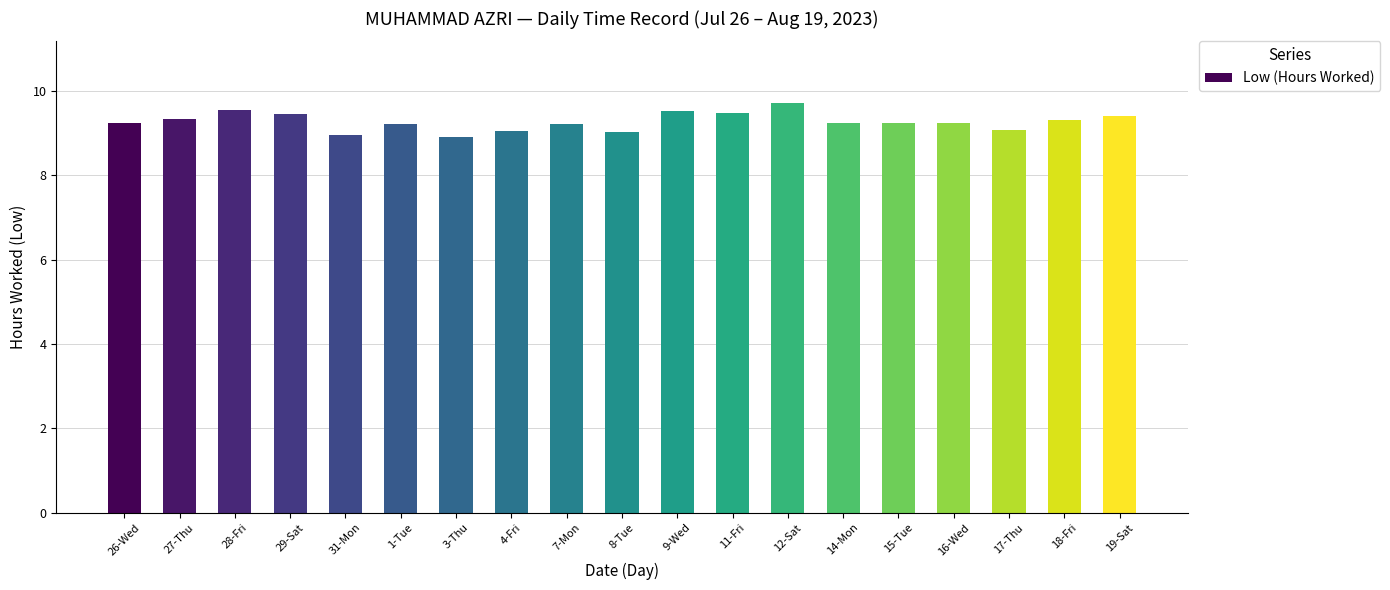

True or false: the data shows 3.4 at 31-Mon.

False